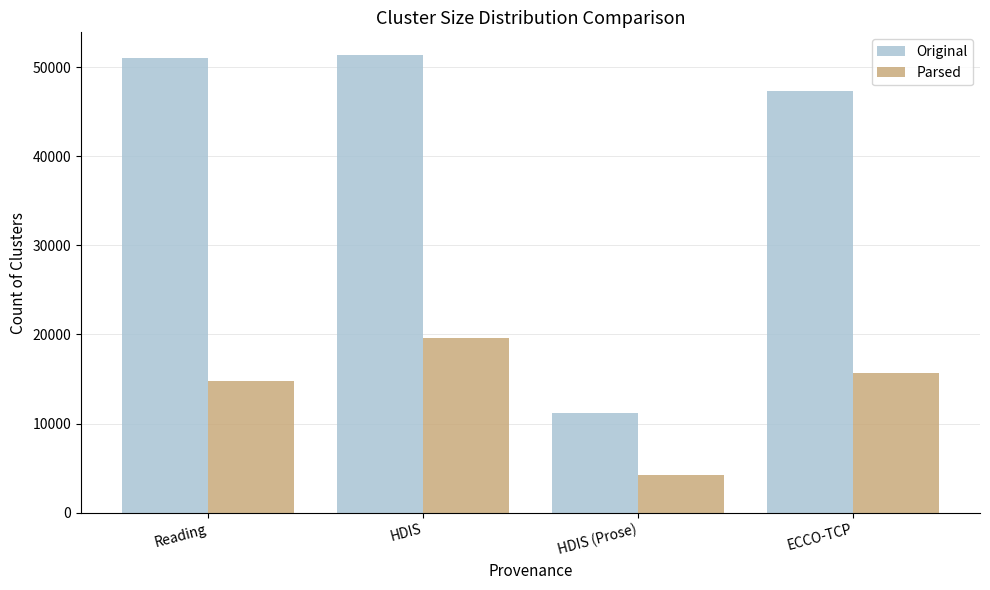

How many series are shown in this chart?

2